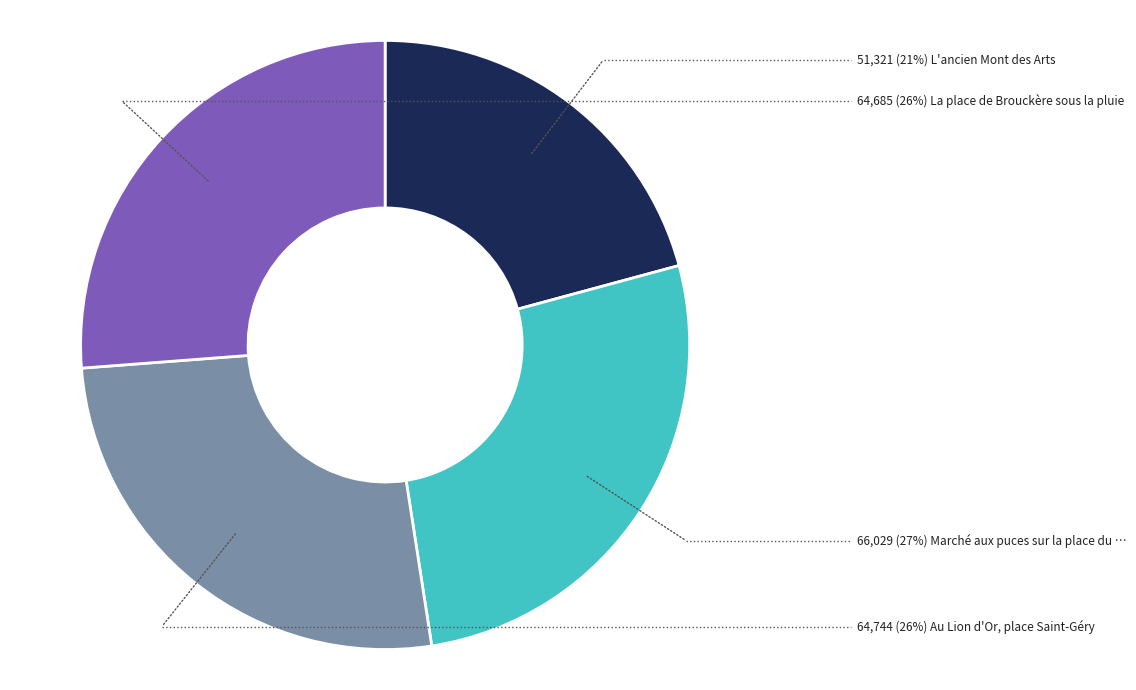

Does any single category account for the majority?

No